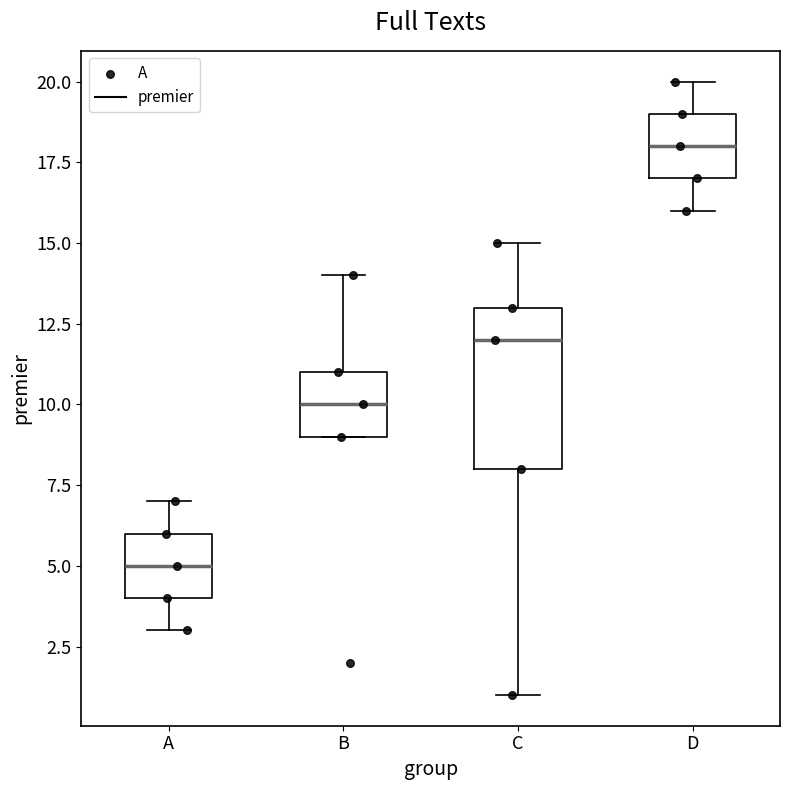

Which box is the tallest, from its lower edge to its upper edge?

C